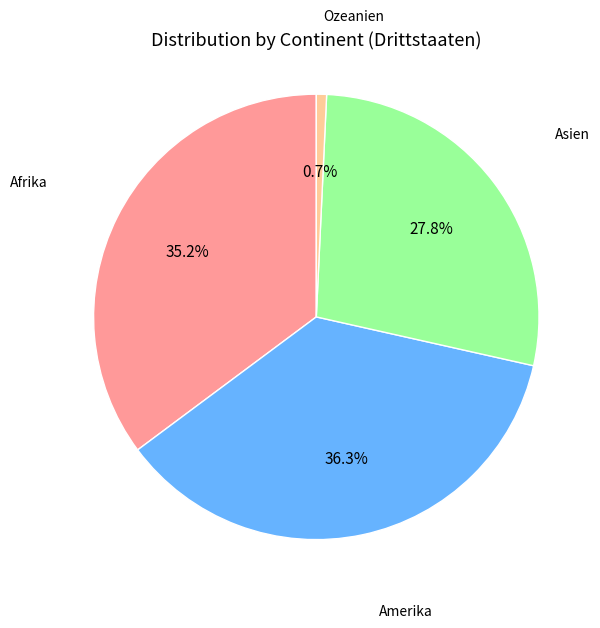

Is there a majority slice in this chart?

No